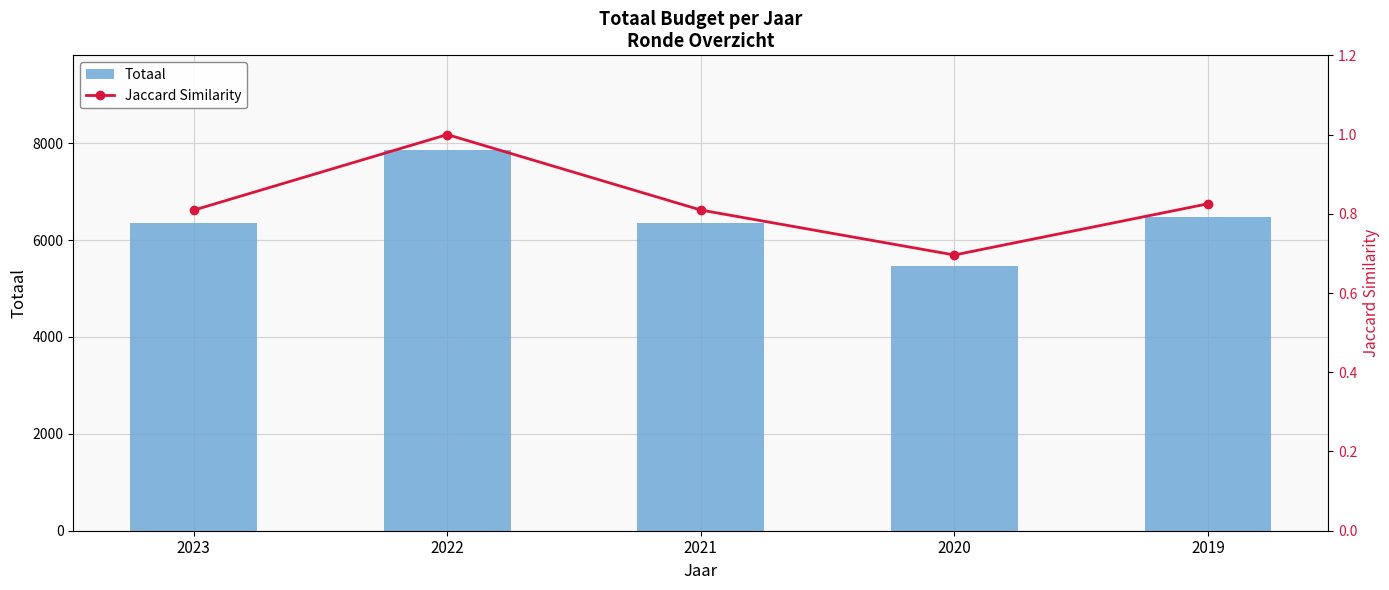

What is the difference between the maximum and minimum values in the Jaccard Similarity series?

0.3